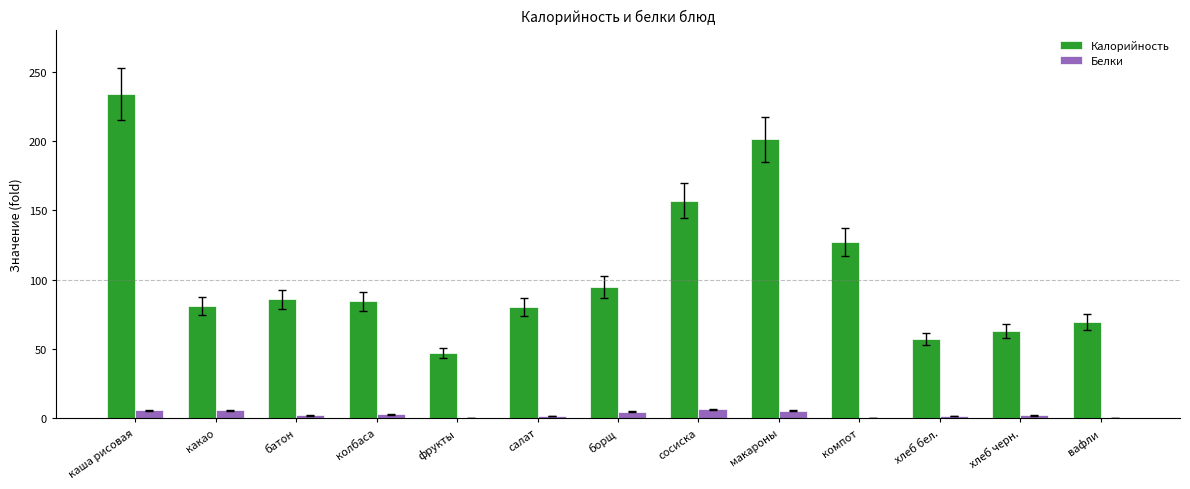

Where is Калорийность nearest to the value 140?

компот